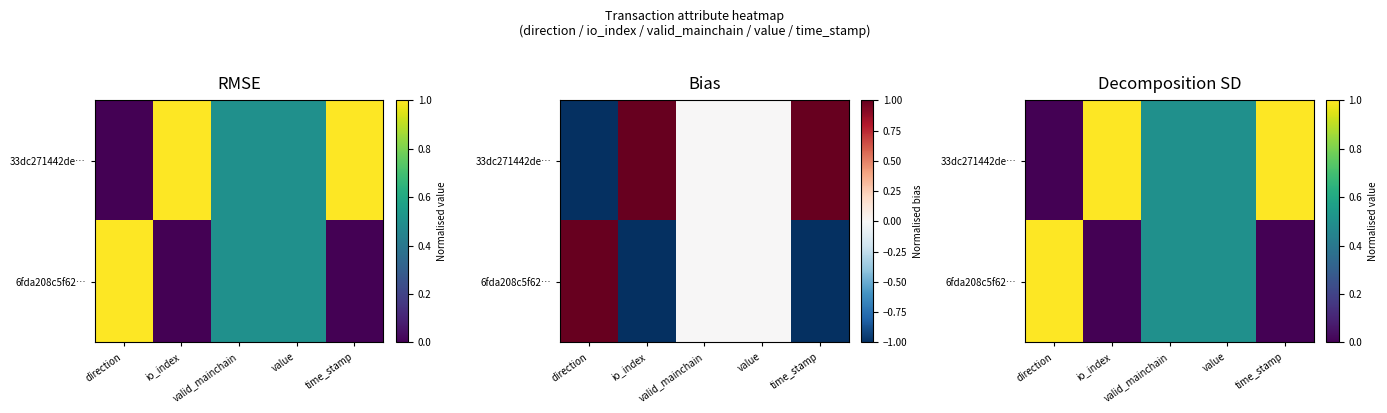

List the series in order of their peak value, highest first.

33dc271442de…, 6fda208c5f62…